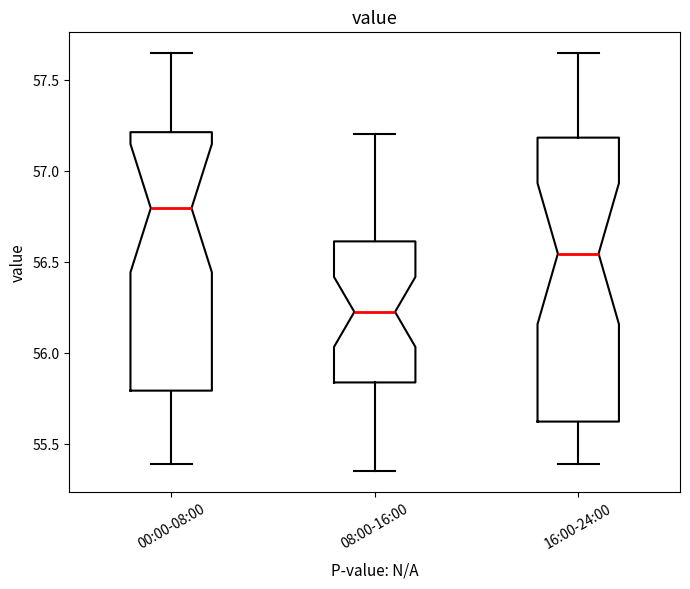

Which box has the highest median line?

00:00-08:00